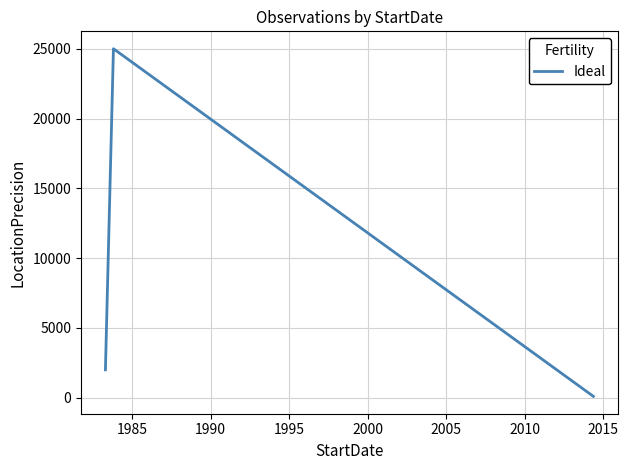

What is the greatest value displayed?

25000